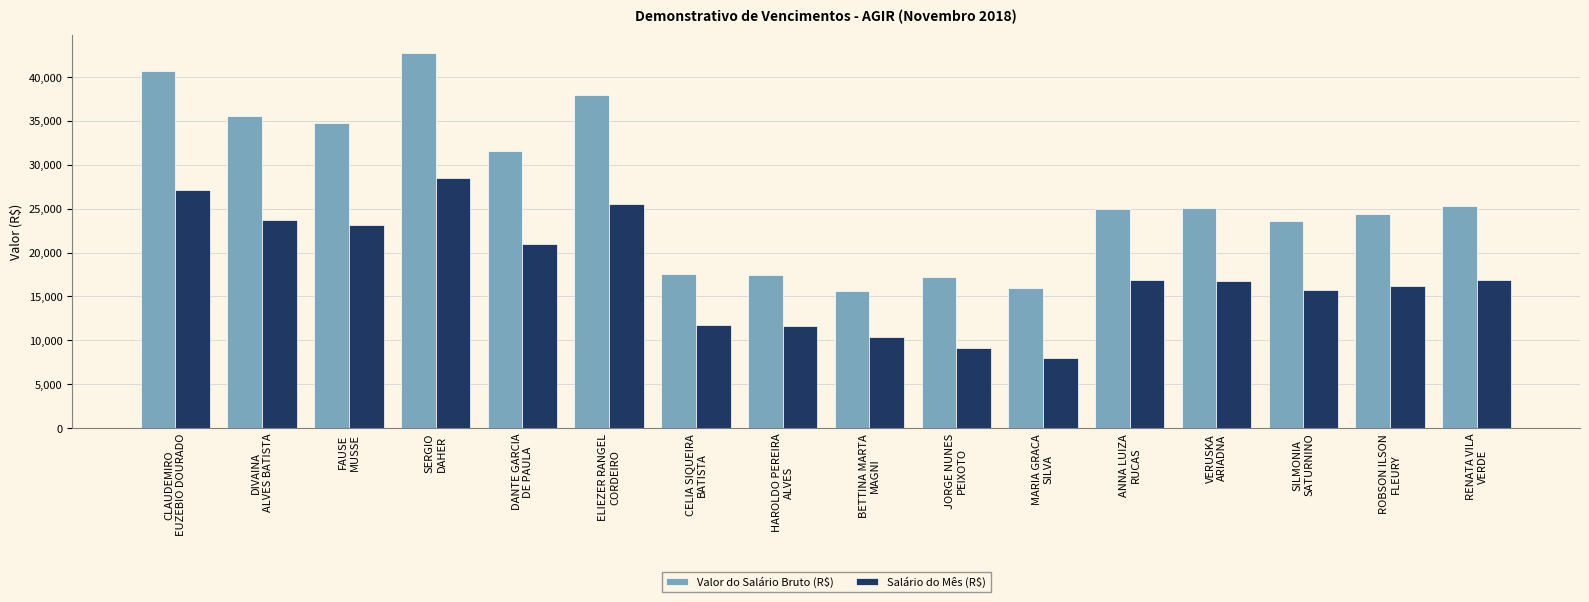

What is the difference between the maximum and minimum values in the Salário do Mês (R$) series?

20444.6